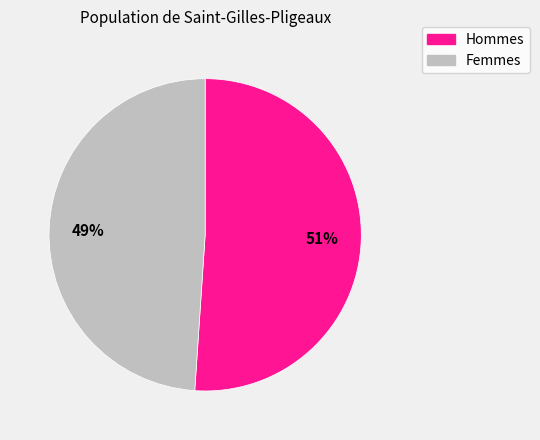

Does any single category account for the majority?

Yes